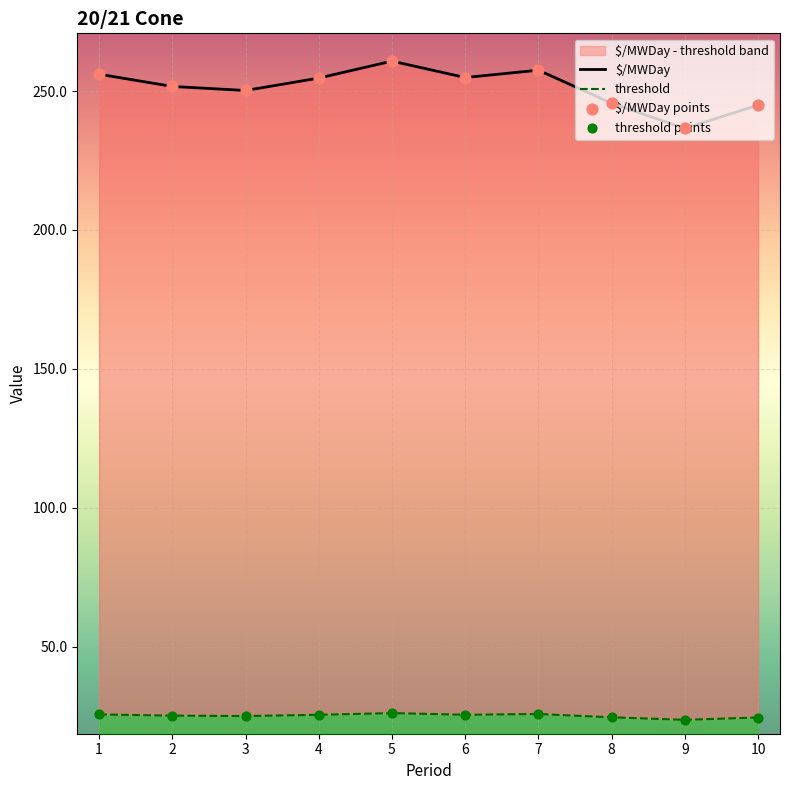

Which series contains the lowest Y value?

threshold